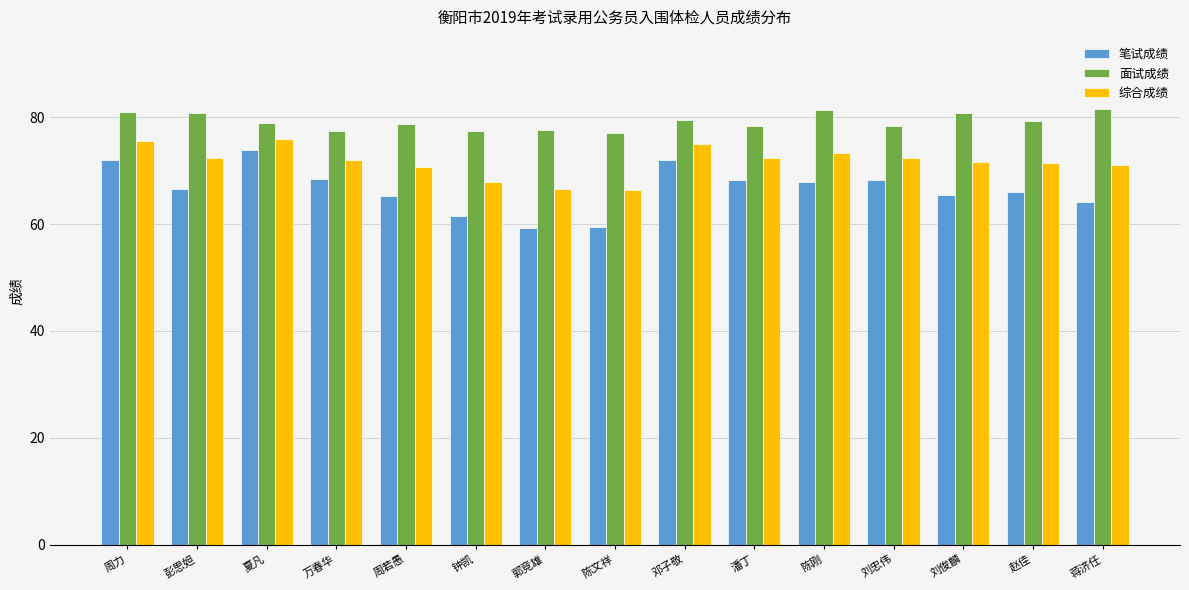

Rank the series by their maximum value, from highest to lowest.

面试成绩, 综合成绩, 笔试成绩